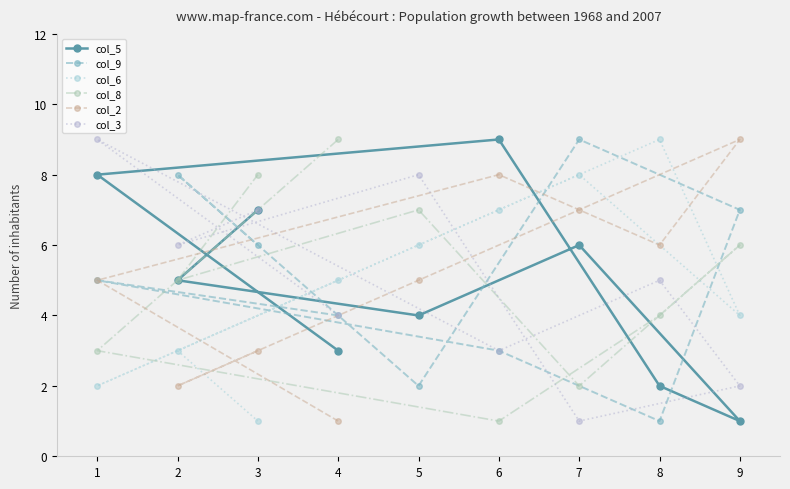

What are all the series names shown in the legend?

col_5, col_9, col_6, col_8, col_2, col_3